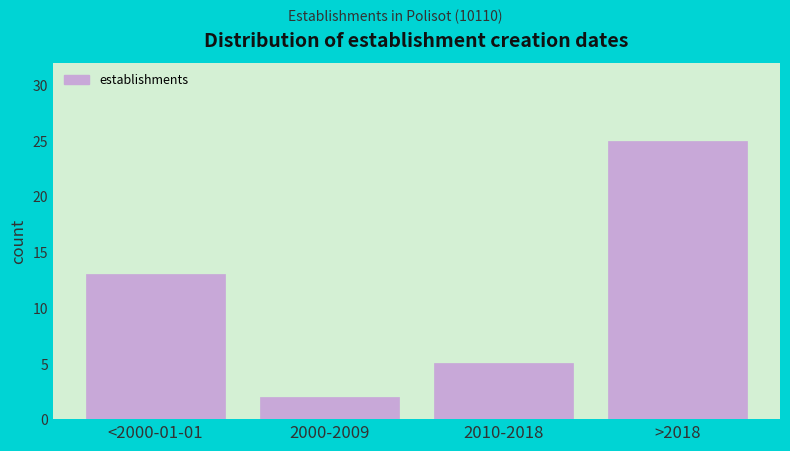

Reading left to right, what are all the values shown in this chart?

<2000-01-01=13	2000-2009=2	2010-2018=5	>2018=25